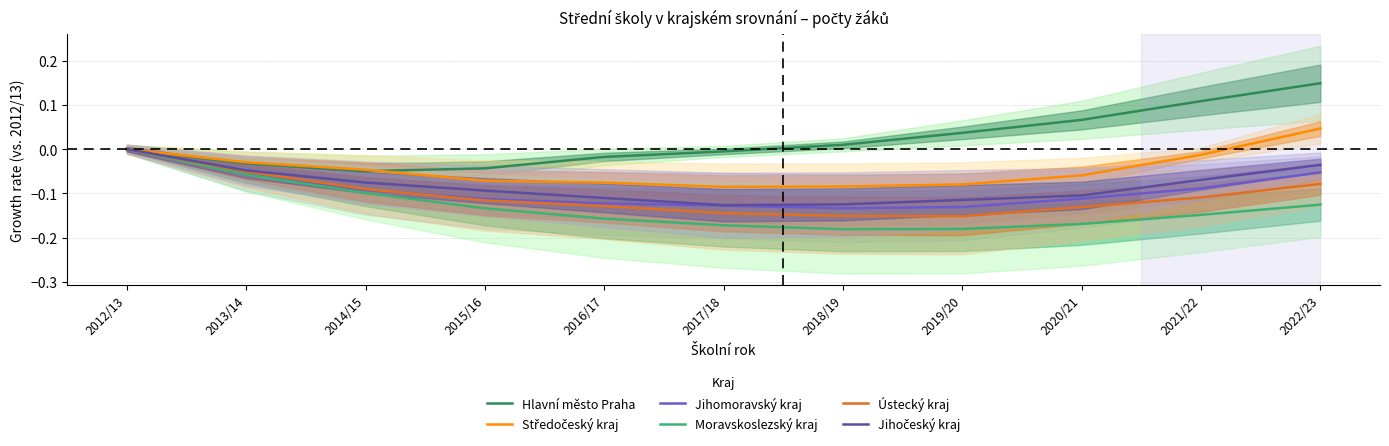

Which series has the largest total across all categories?

Hlavní město Praha